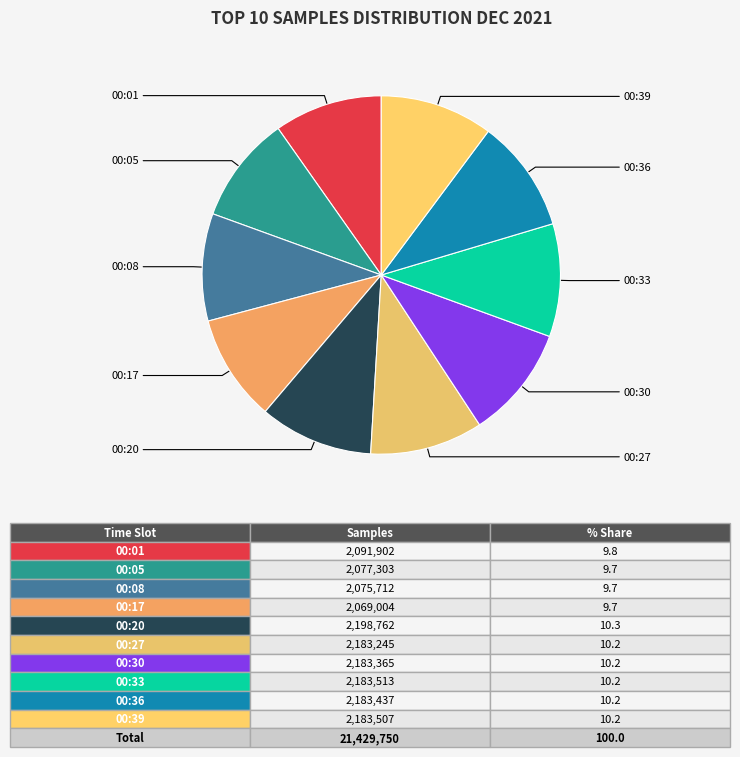

Is 00:05 the majority of the pie?

No